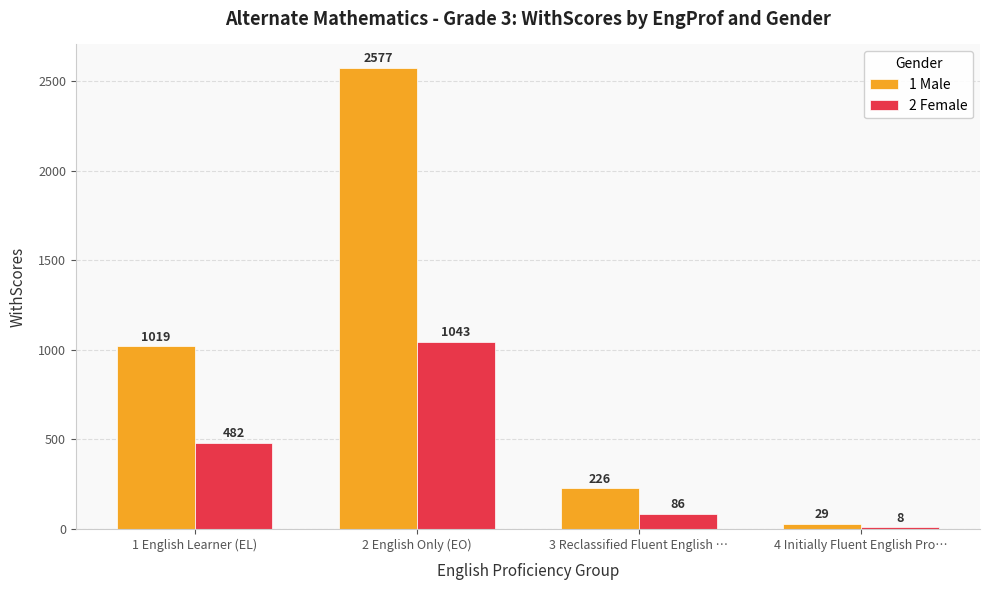

Reading left to right, list all the values displayed in this chart.

1 Male: 1019	2577	226	29
2 Female: 482	1043	86	8